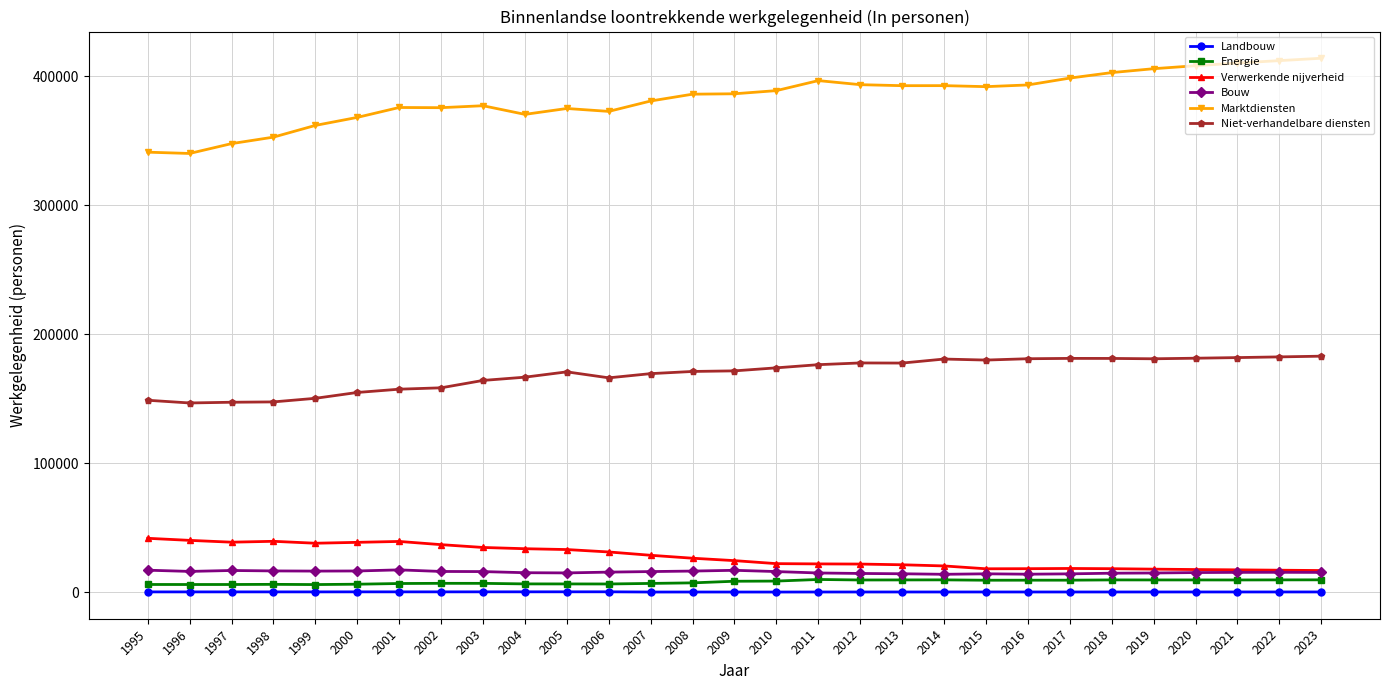

True or false: Landbouw has more than 2 interior local peaks.

True